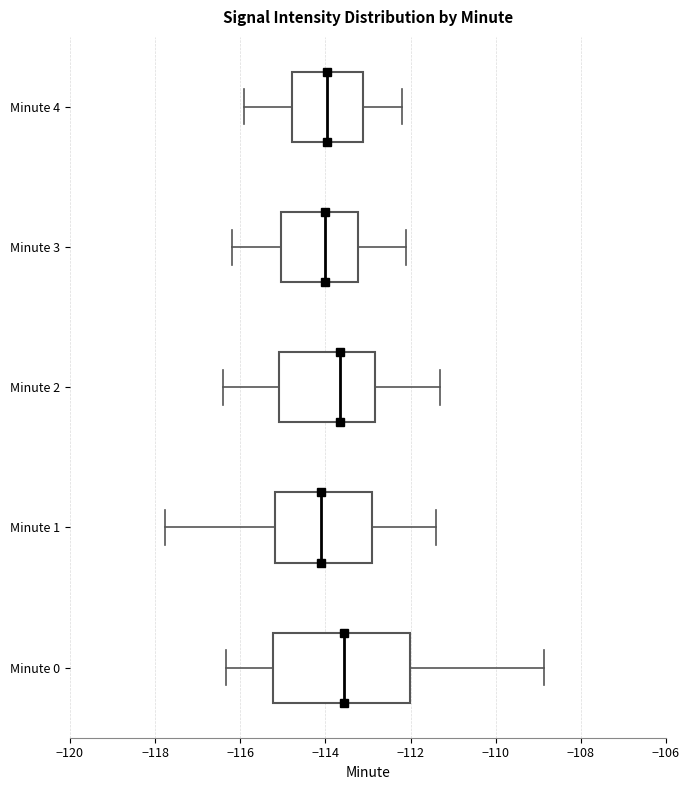

Which box is the widest, from its left edge to its right edge?

Minute 0